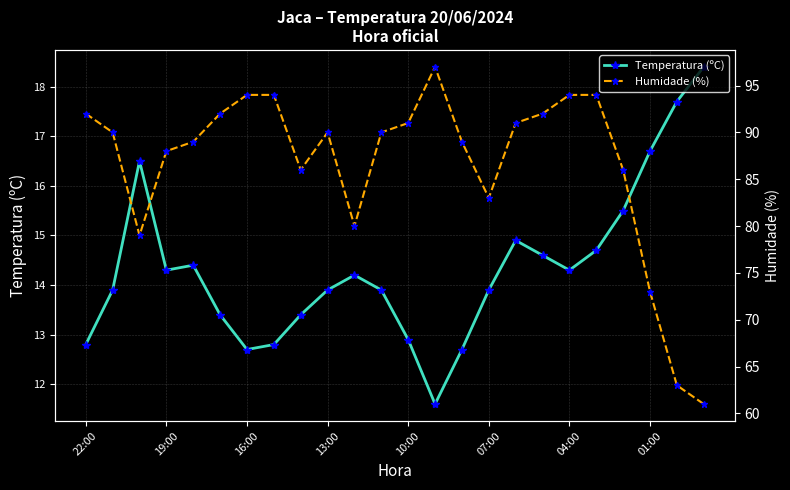

Is it true that Temperatura (ºC) equals 22.8 at 16:00?

False